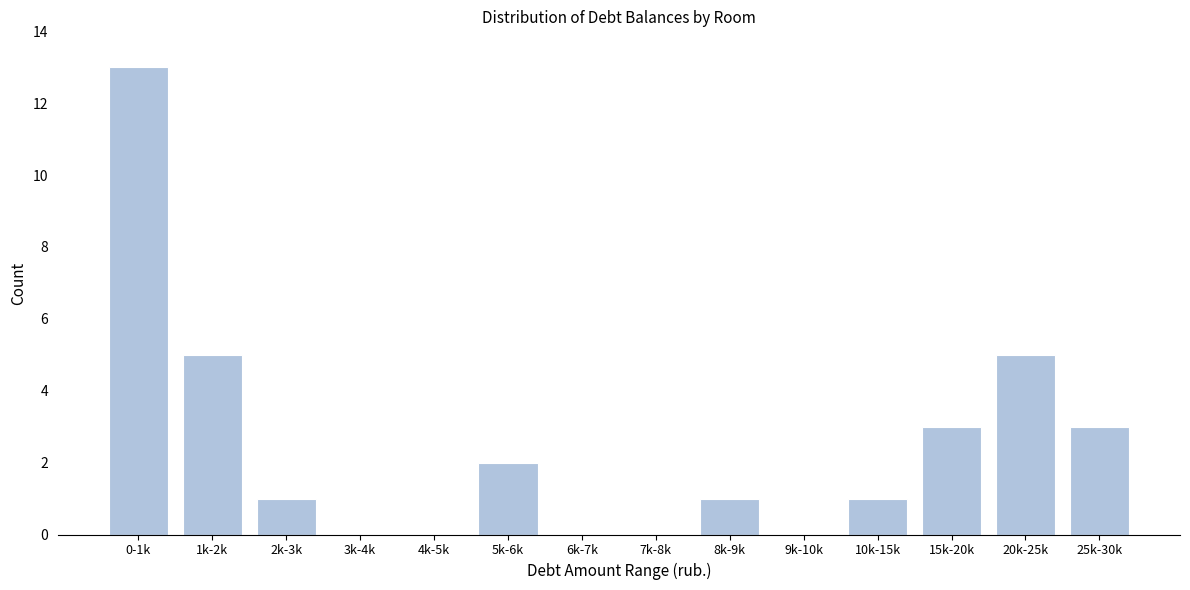

Reading left to right, transcribe all the data shown in this chart.

0-1k=13	1k-2k=5	2k-3k=1	3k-4k=0	4k-5k=0	5k-6k=2	6k-7k=0	7k-8k=0	8k-9k=1	9k-10k=0	10k-15k=1	15k-20k=3	20k-25k=5	25k-30k=3